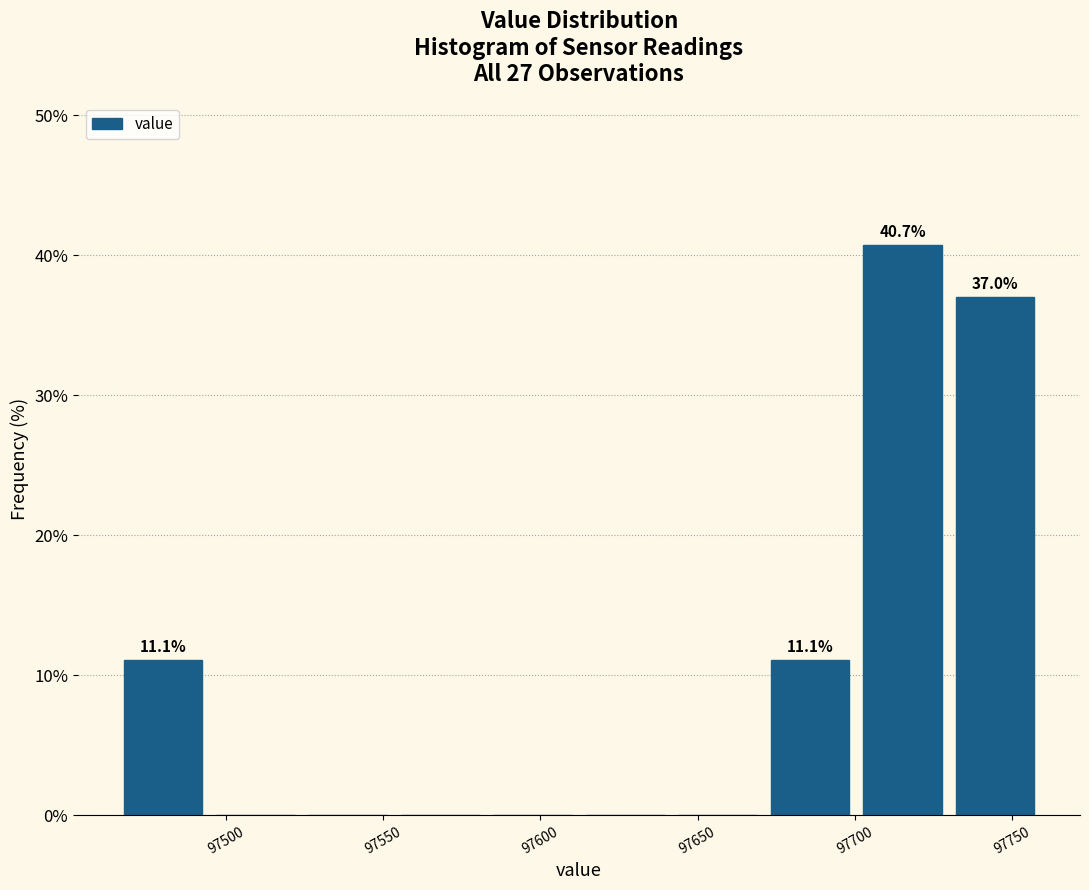

Which range on the x-axis has the tallest bar?

97700 to 97730